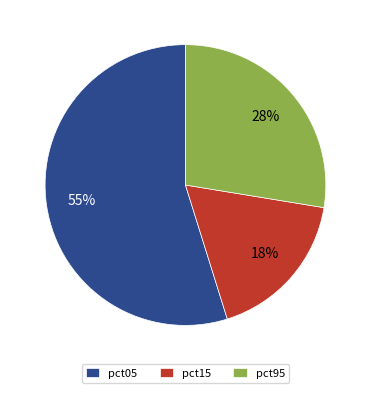

Which has a higher value, pct15 or pct95?

pct95